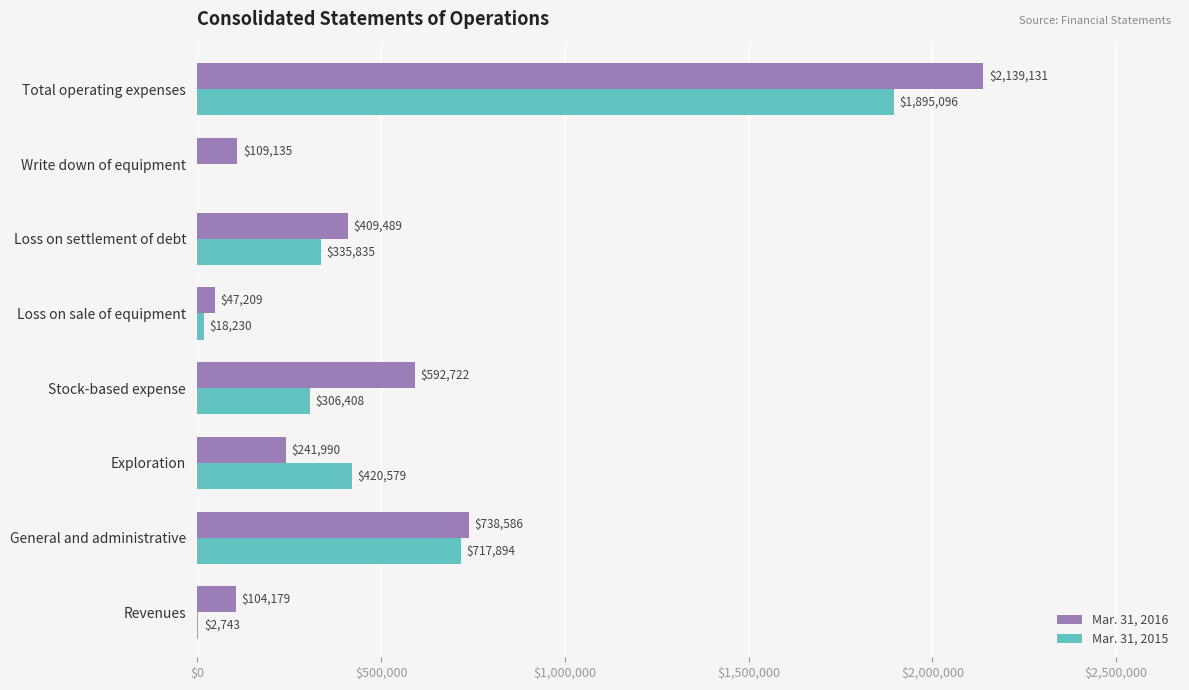

Is it true that Mar. 31, 2015 equals 420579 at Exploration?

True